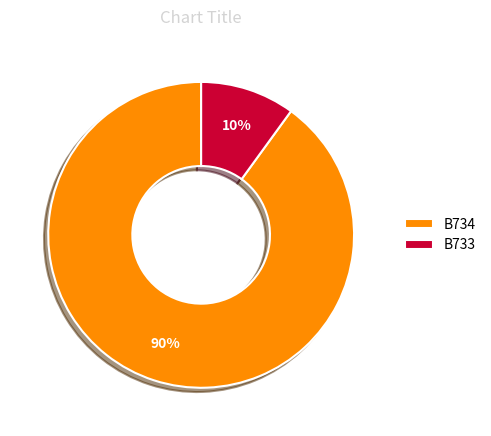

Which category has the smallest portion of the pie?

B733